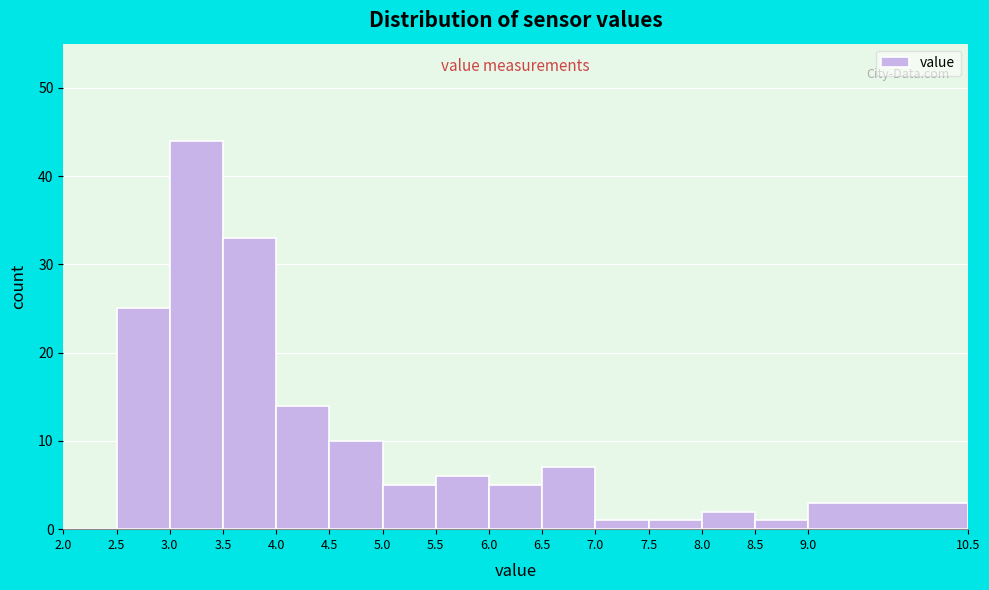

Over which range of the x-axis is the bar tallest?

3.0 to 3.5